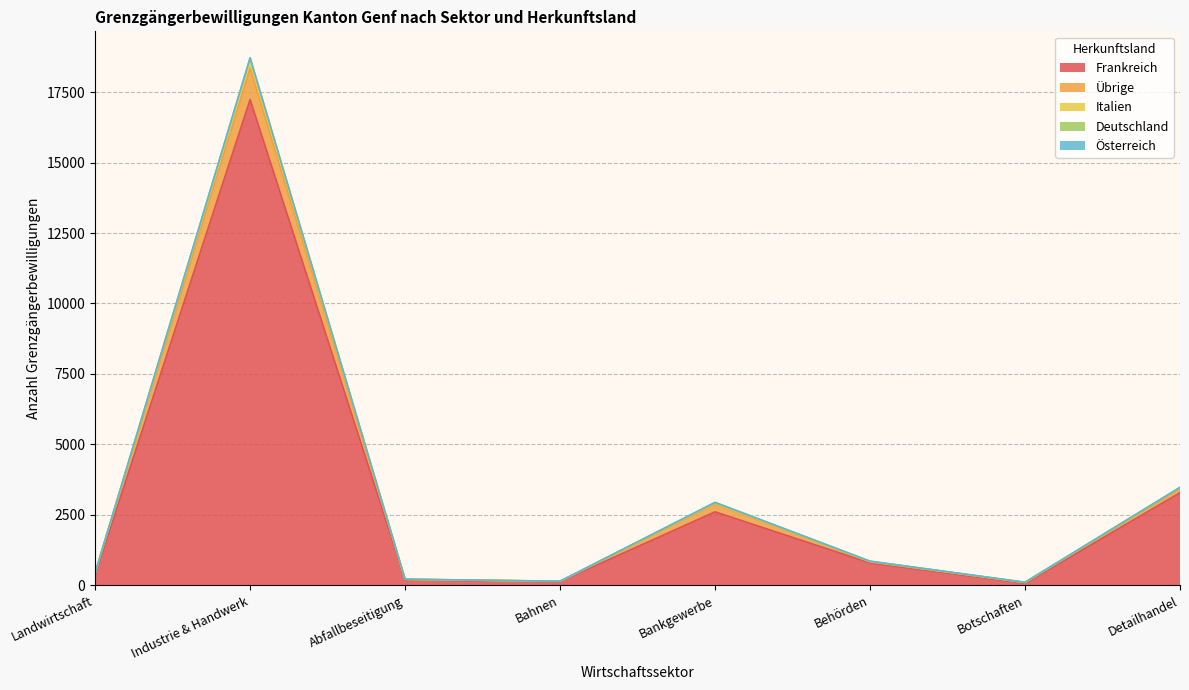

What is the maximum value for Frankreich?

17238